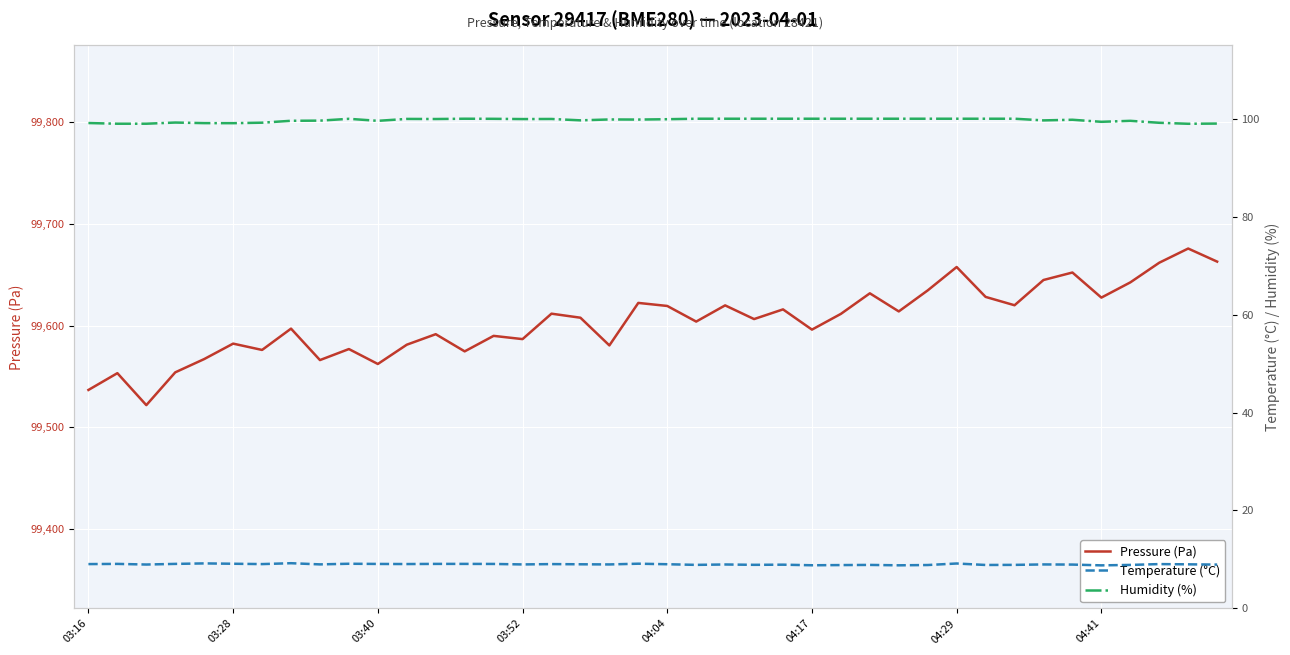

What is the value of the Humidity (%) point at the 29th from the left?

100.0